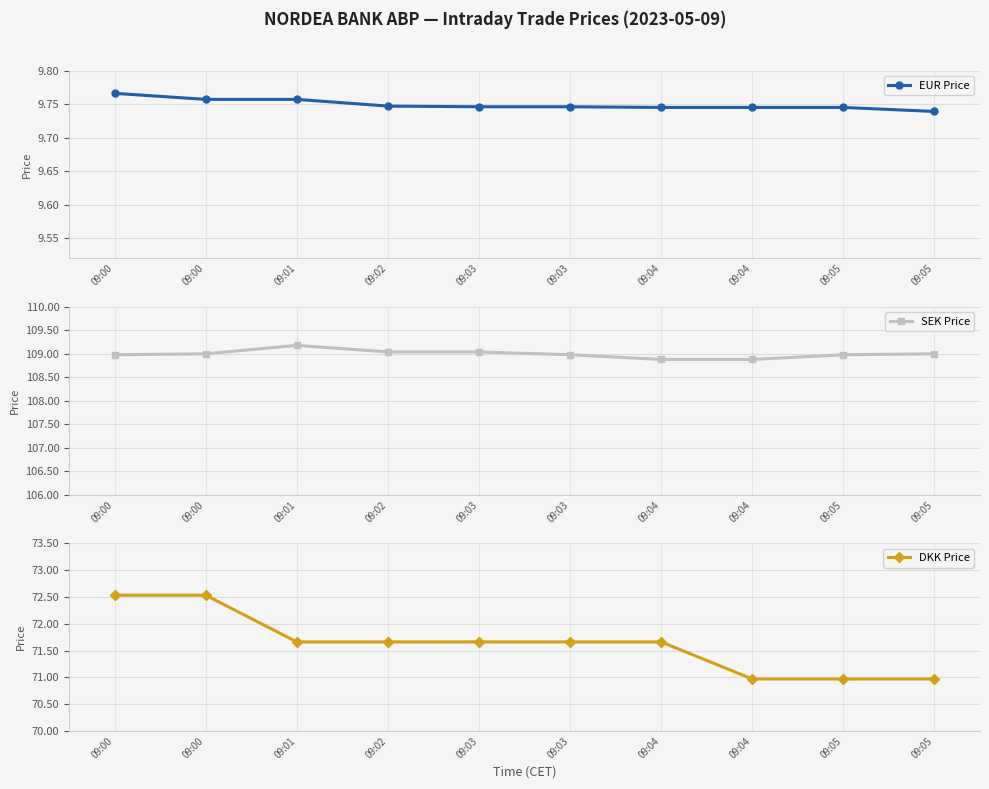

The value of SEK Price at 09:04 is 108.9. True or false?

True